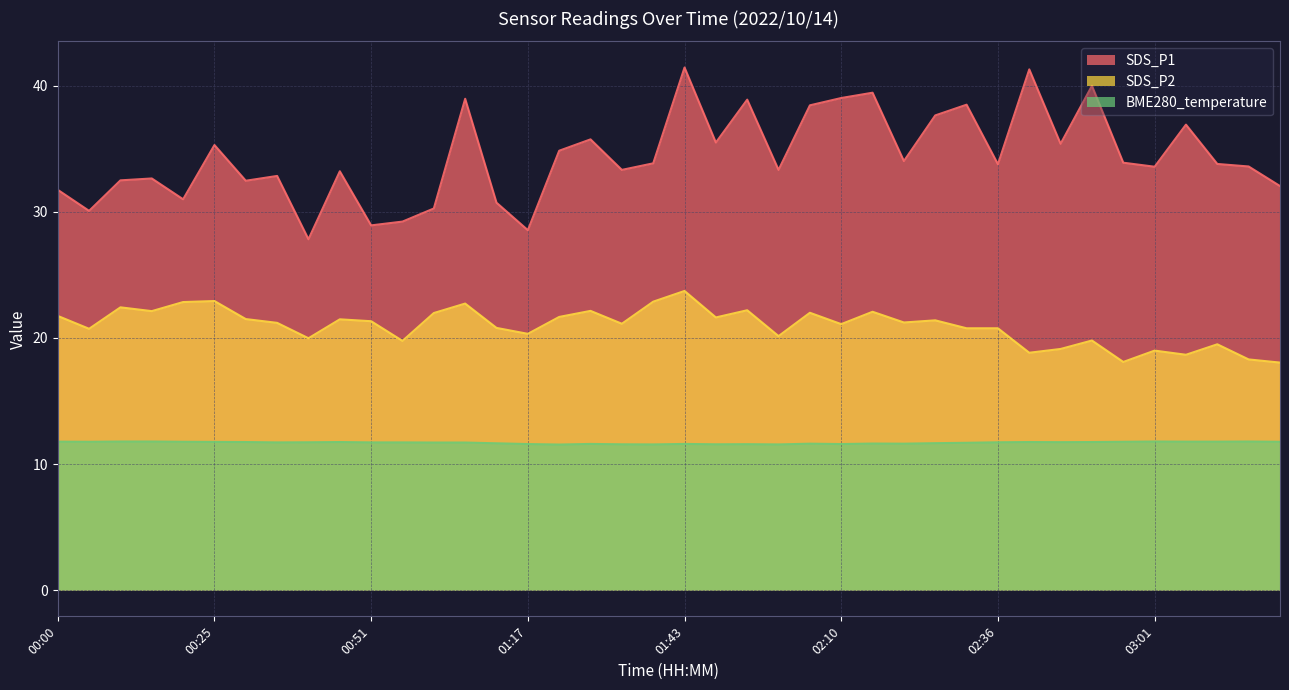

What is the approximate value of BME280_temperature at 02:36?

11.7